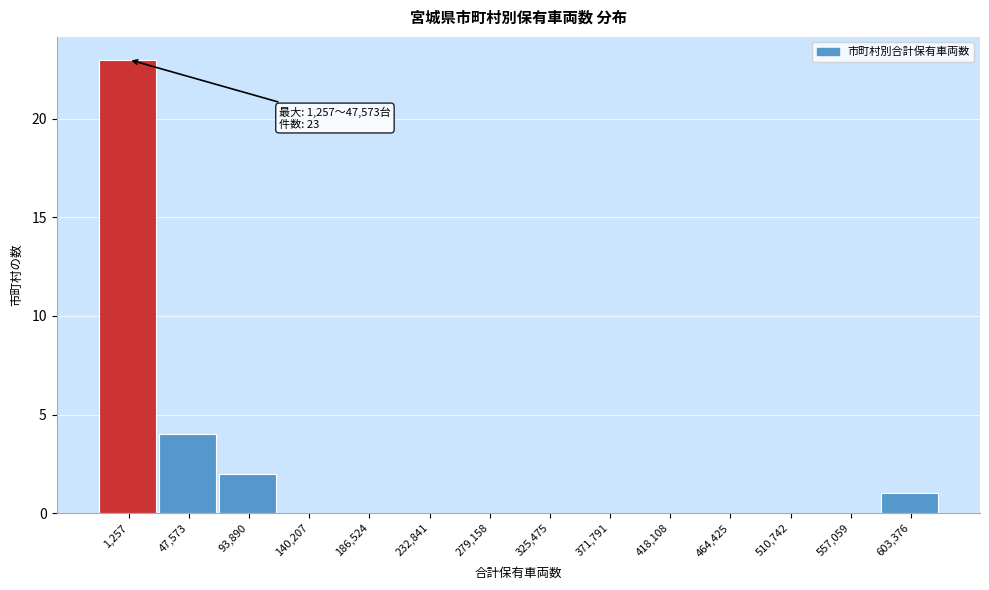

Reading left to right, transcribe all the data shown in this chart.

1,257=23	47,573=4	93,890=2	140,207=0	186,524=0	232,841=0	279,158=0	325,475=0	371,791=0	418,108=0	464,425=0	510,742=0	557,059=0	603,376=1